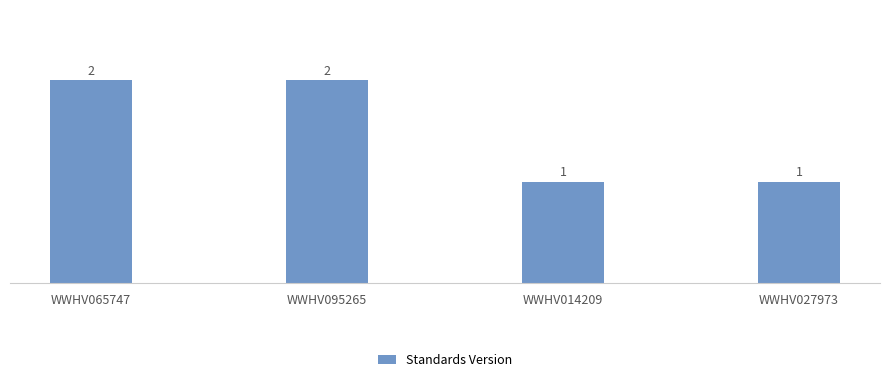

What position from the right is WWHV065747?

4